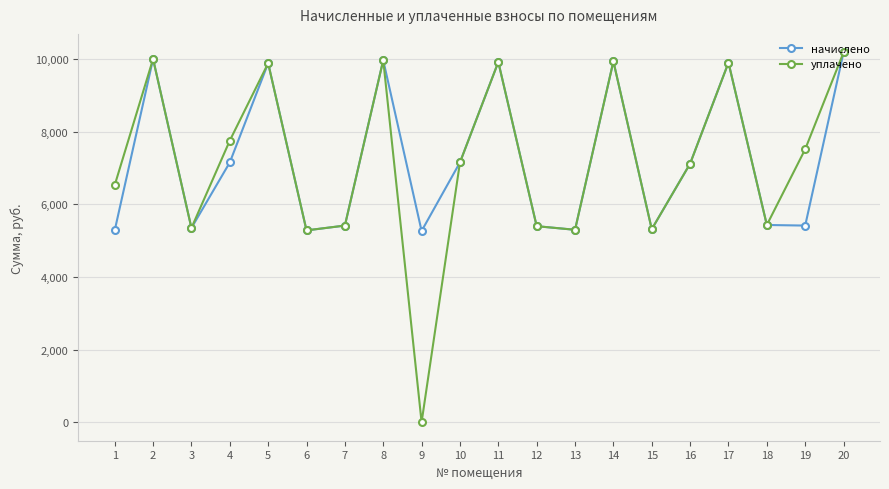

At which category is the sum across all series the highest?

20